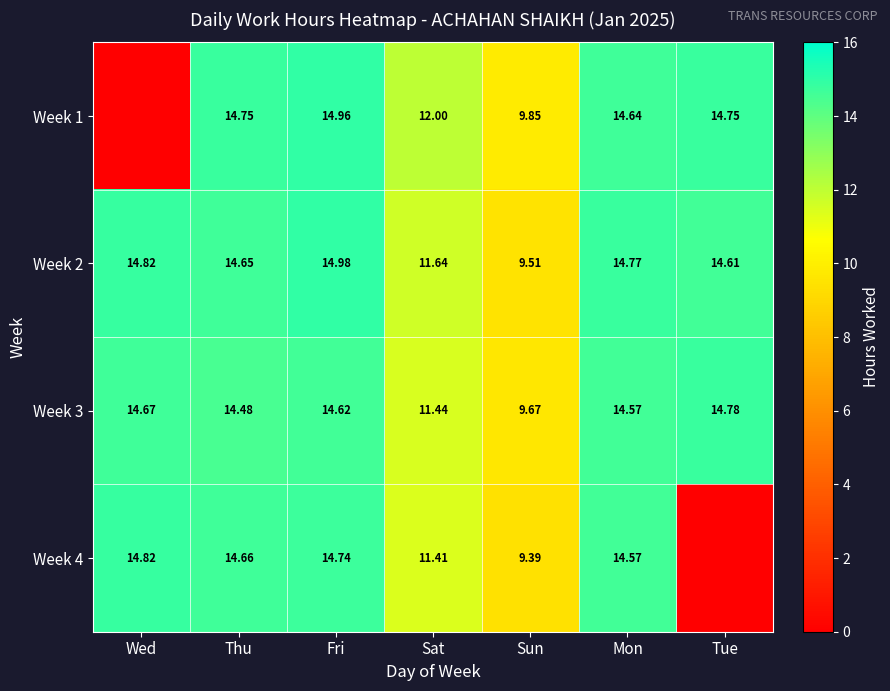

What is the difference between the Week 3 values at Thu and Fri?

0.1